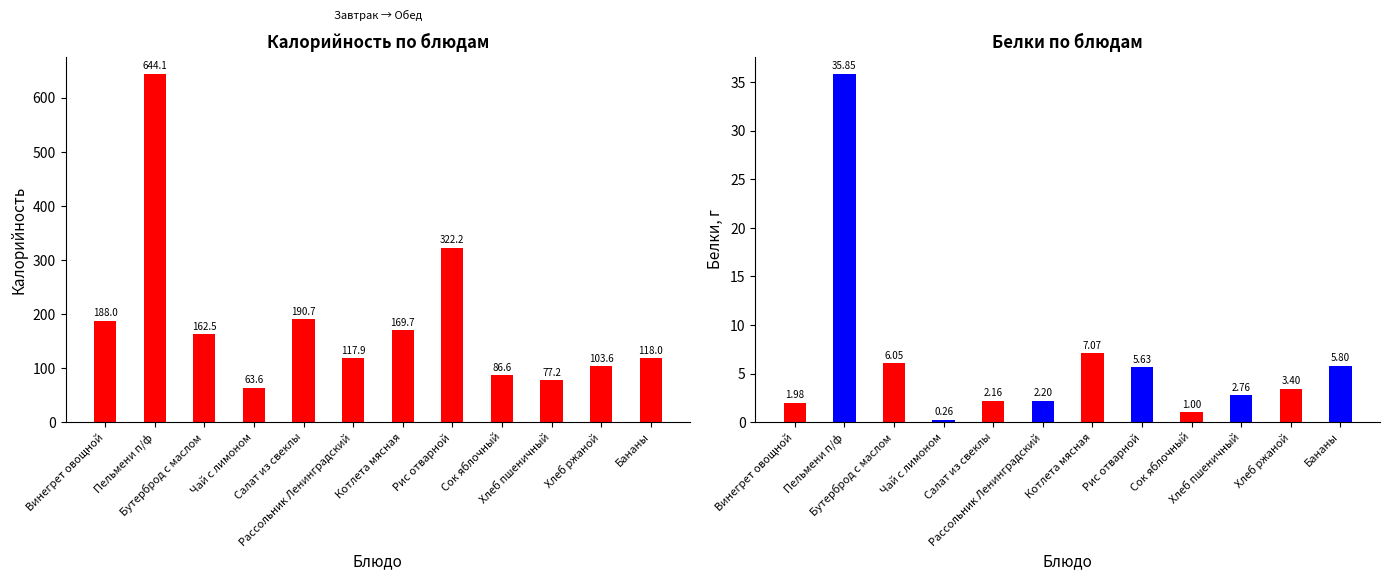

Which series has the largest total across all categories?

Калорийность